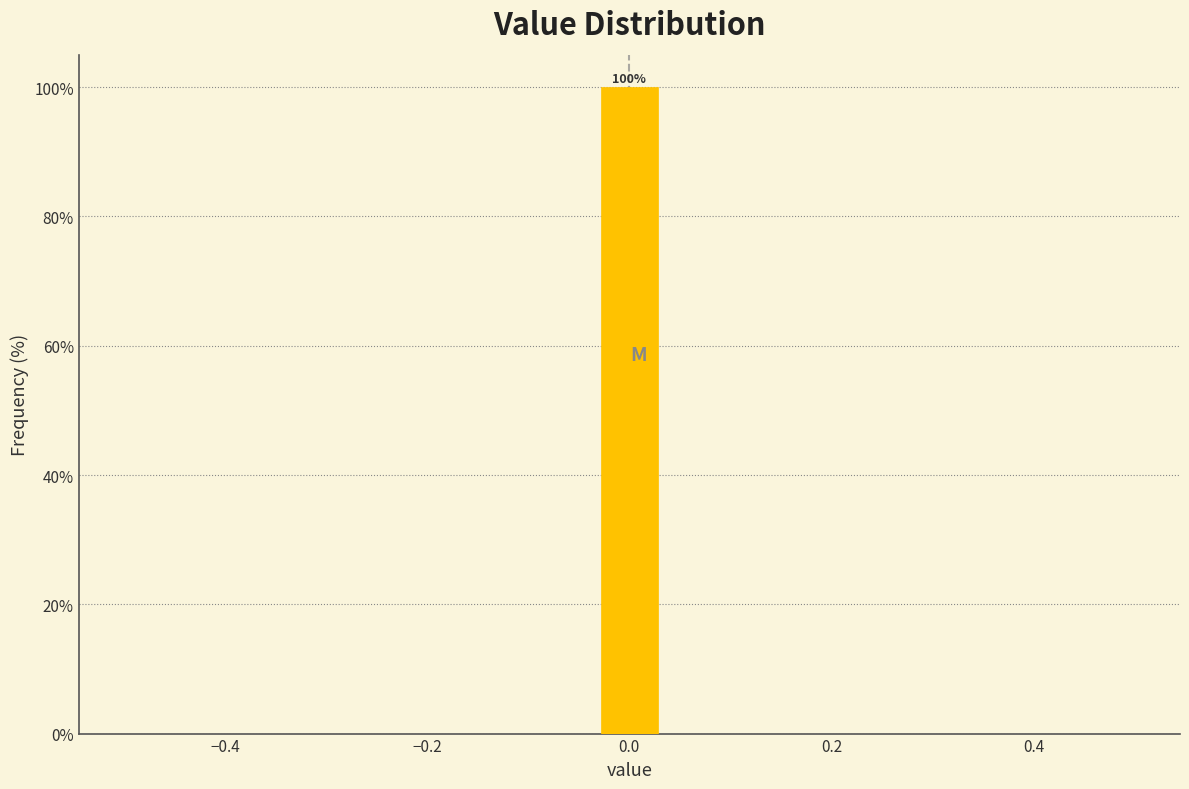

Read against the x-axis, roughly where is the centre of the tallest bar?

0.00